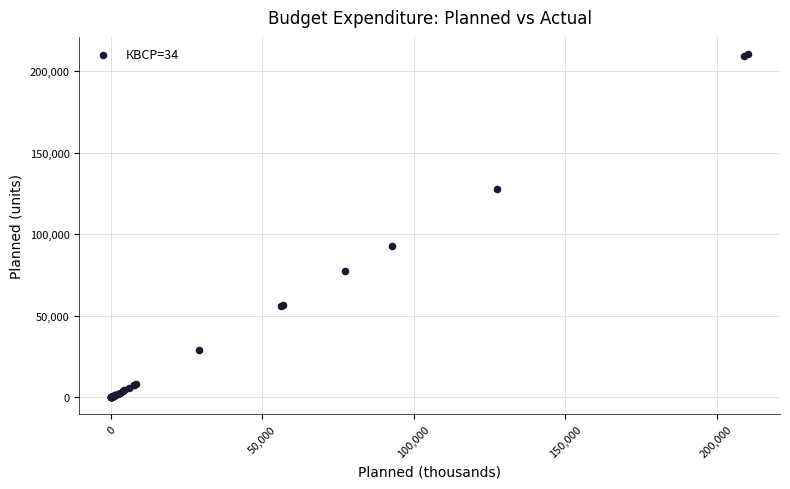

What Y value in the scatter plot is closest to 105232?

92698.5